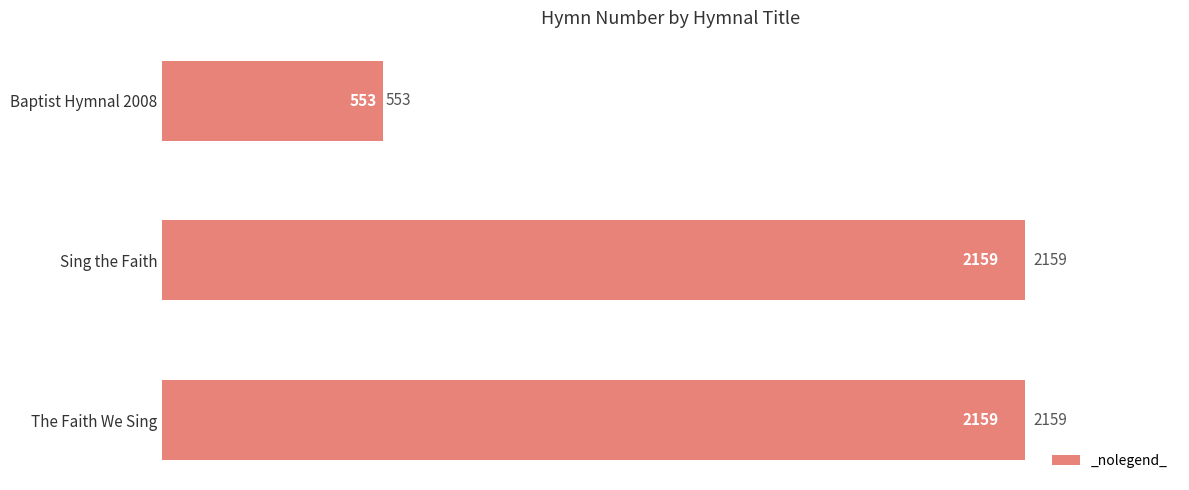

The value at Sing the Faith is 2159. True or false?

True